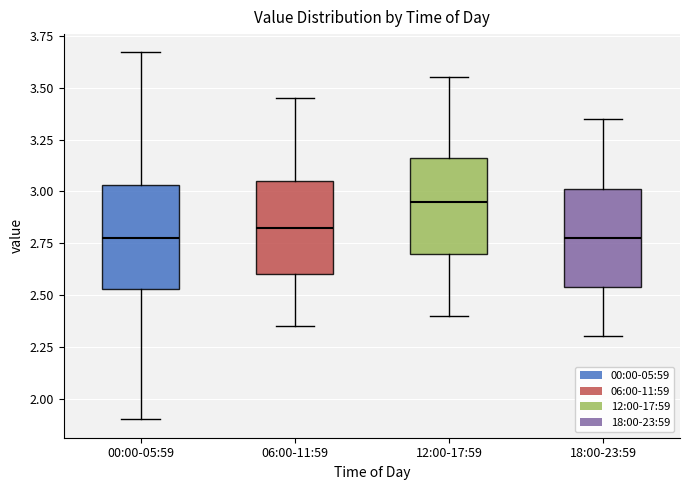

Where is the upper edge of the box for 06:00-11:59 on the y-axis? The values are not printed on the chart, so give them approximately, as read against the axis.

3.05